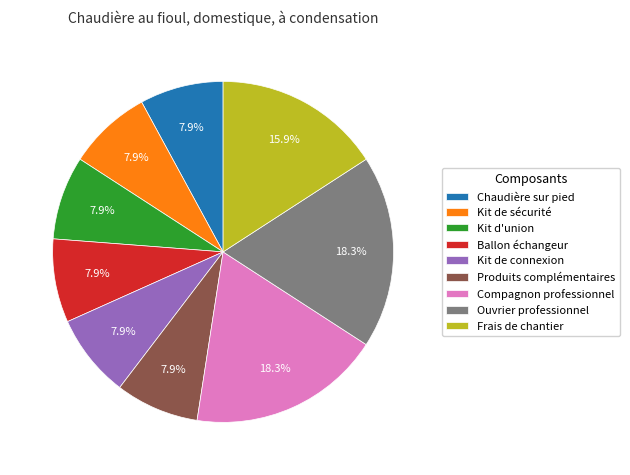

Count the number of slices in the pie.

9